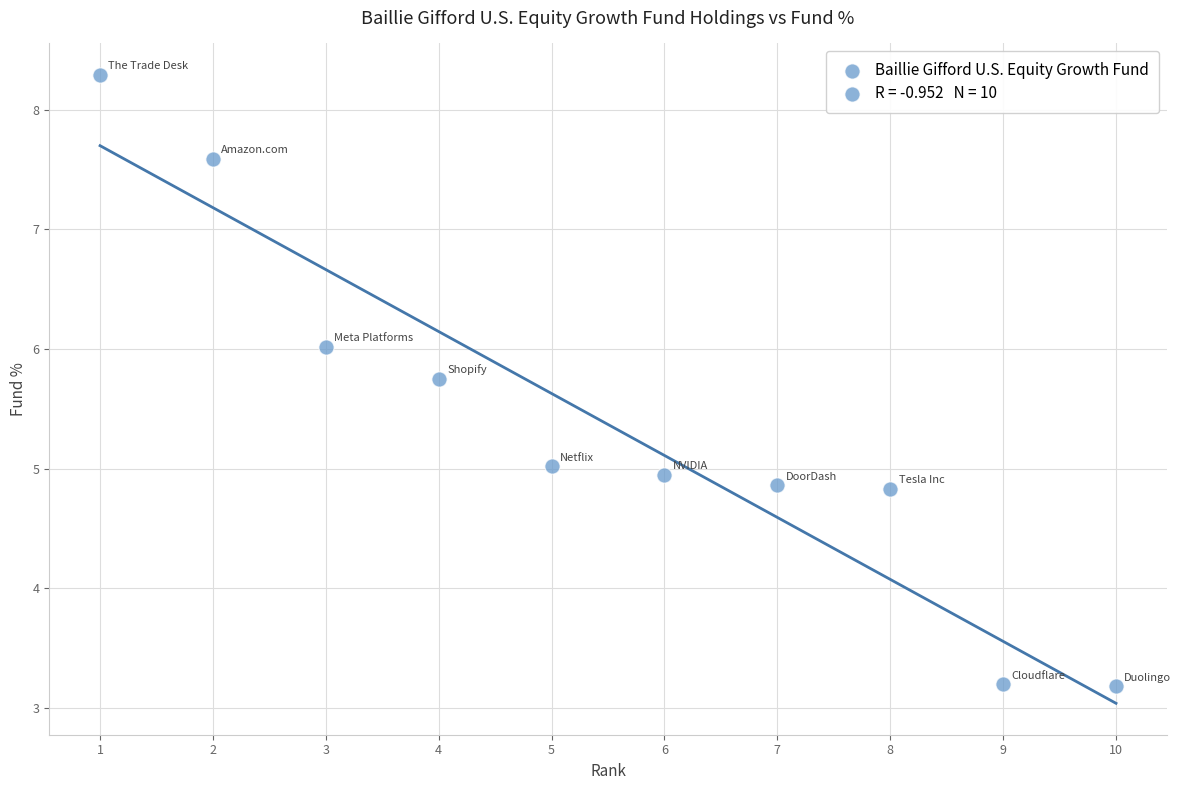

What is the average X value?

5.5